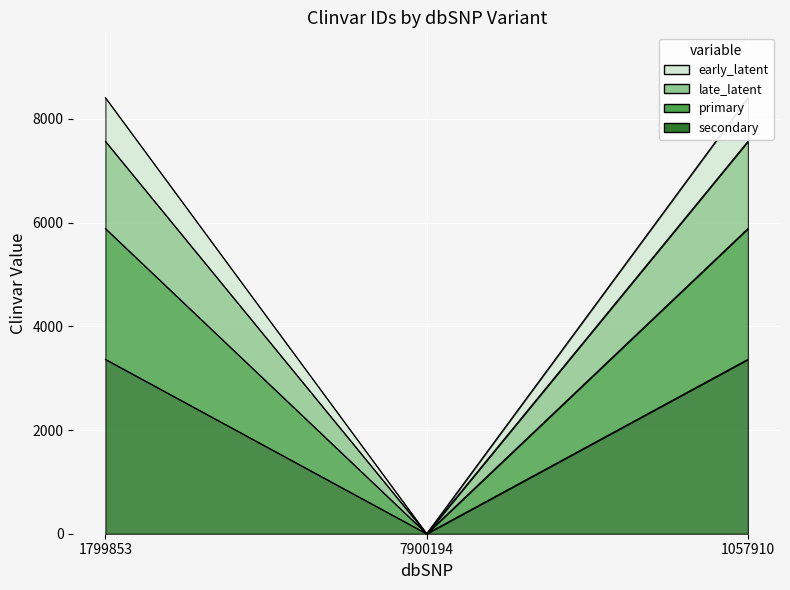

True or false: primary and late_latent intersect in this chart.

False